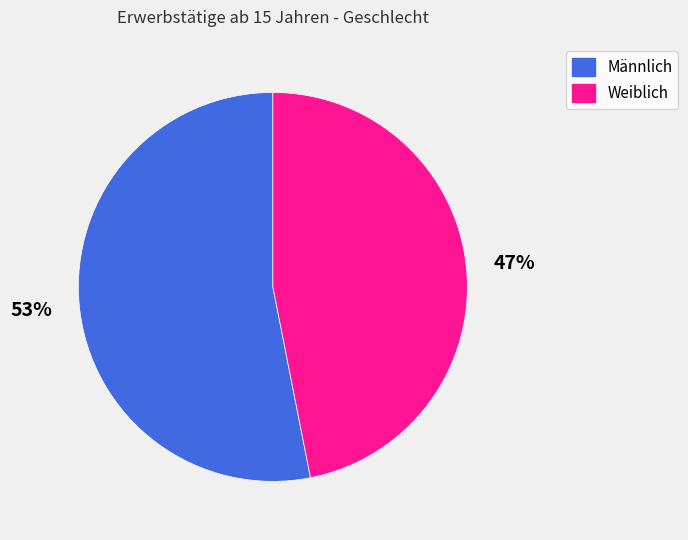

Which slice represents more than half of the pie?

Männlich